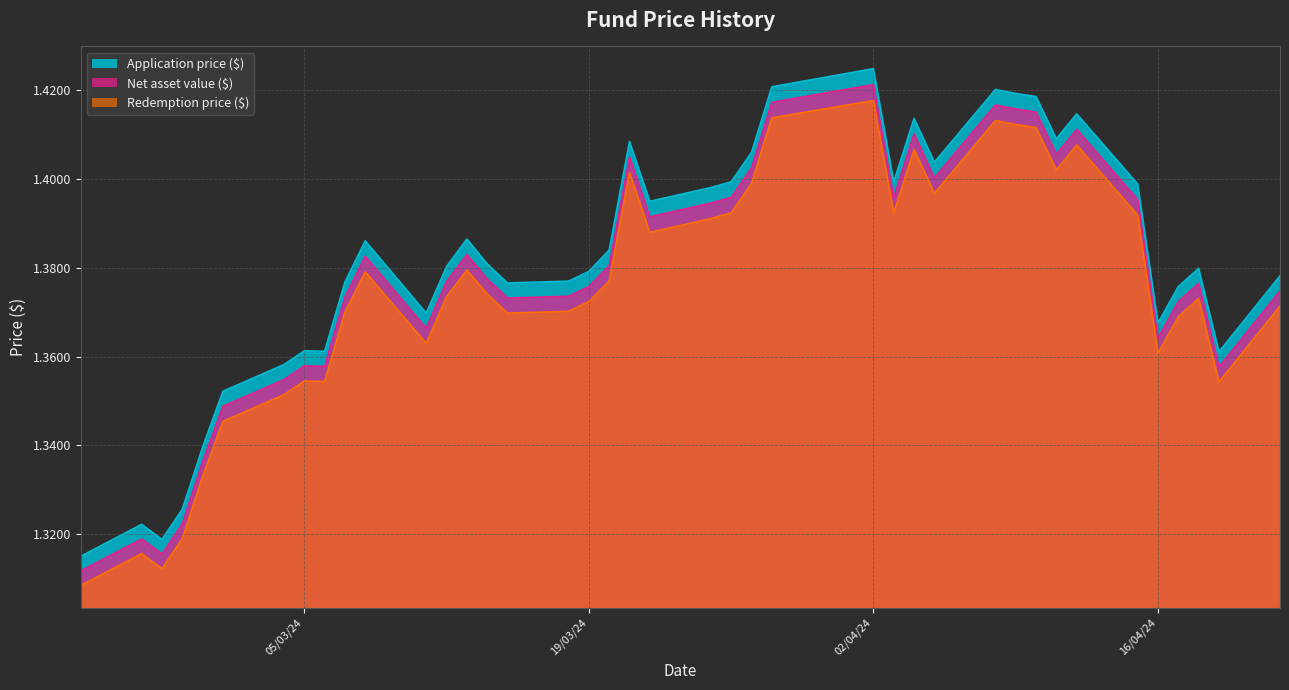

In Net asset value ($), how many points are higher than both neighbors (excluding endpoints)?

10